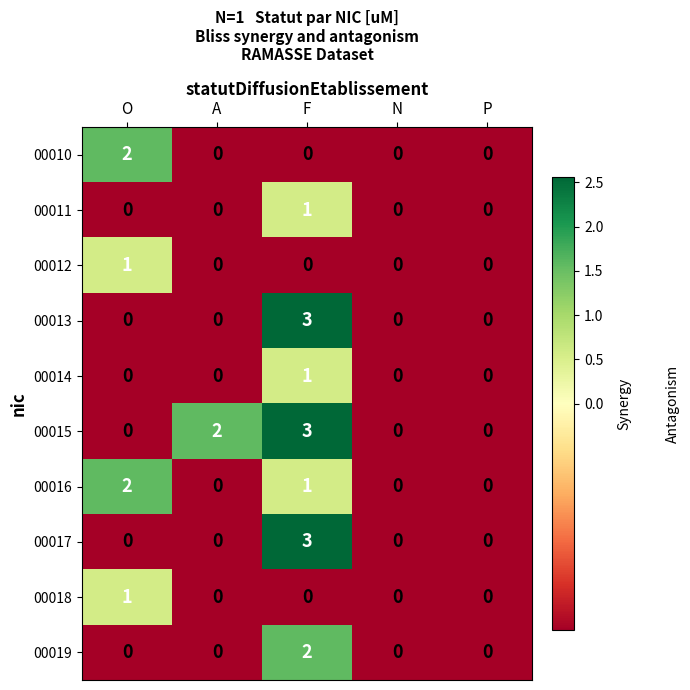

How many series are shown in this chart?

10